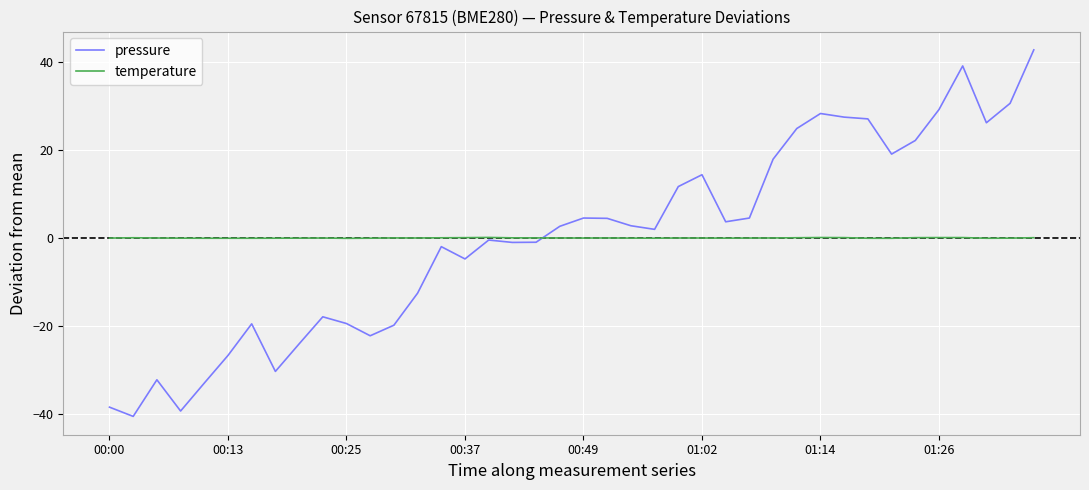

List the series in order of their peak value, lowest first.

temperature, pressure